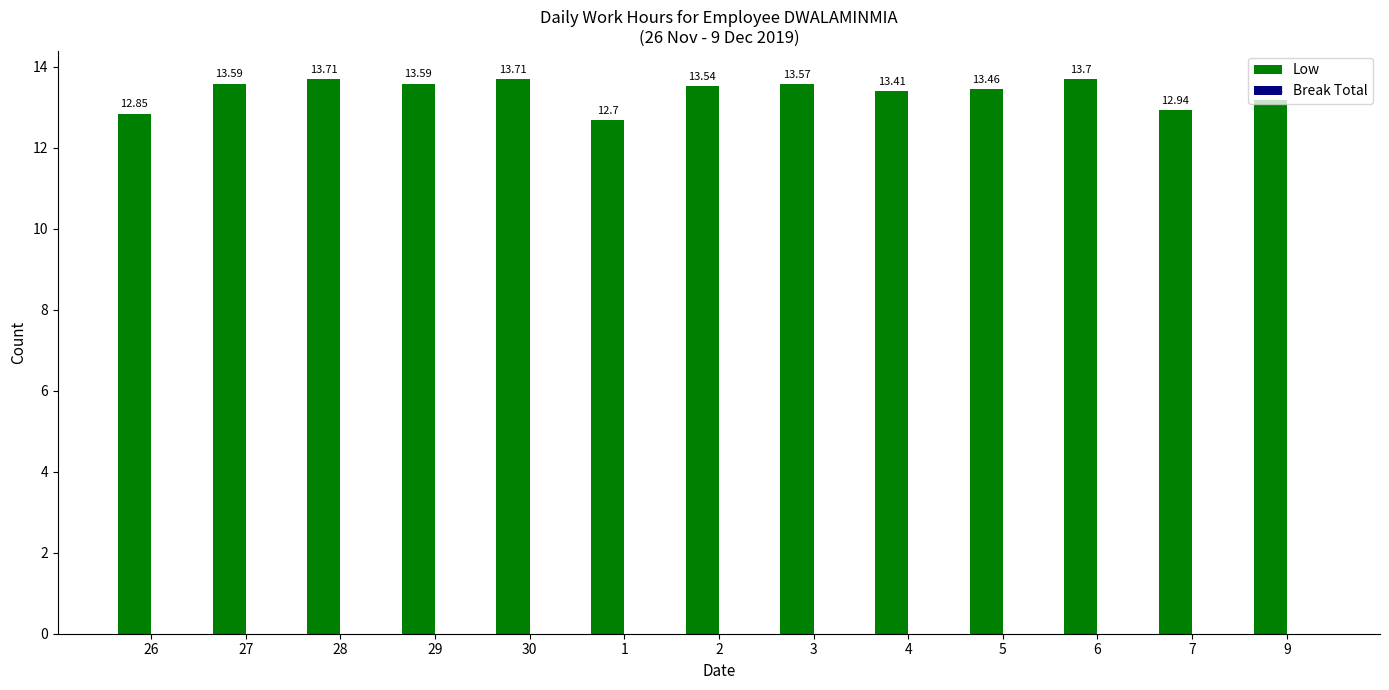

What is the greatest value displayed?

13.7